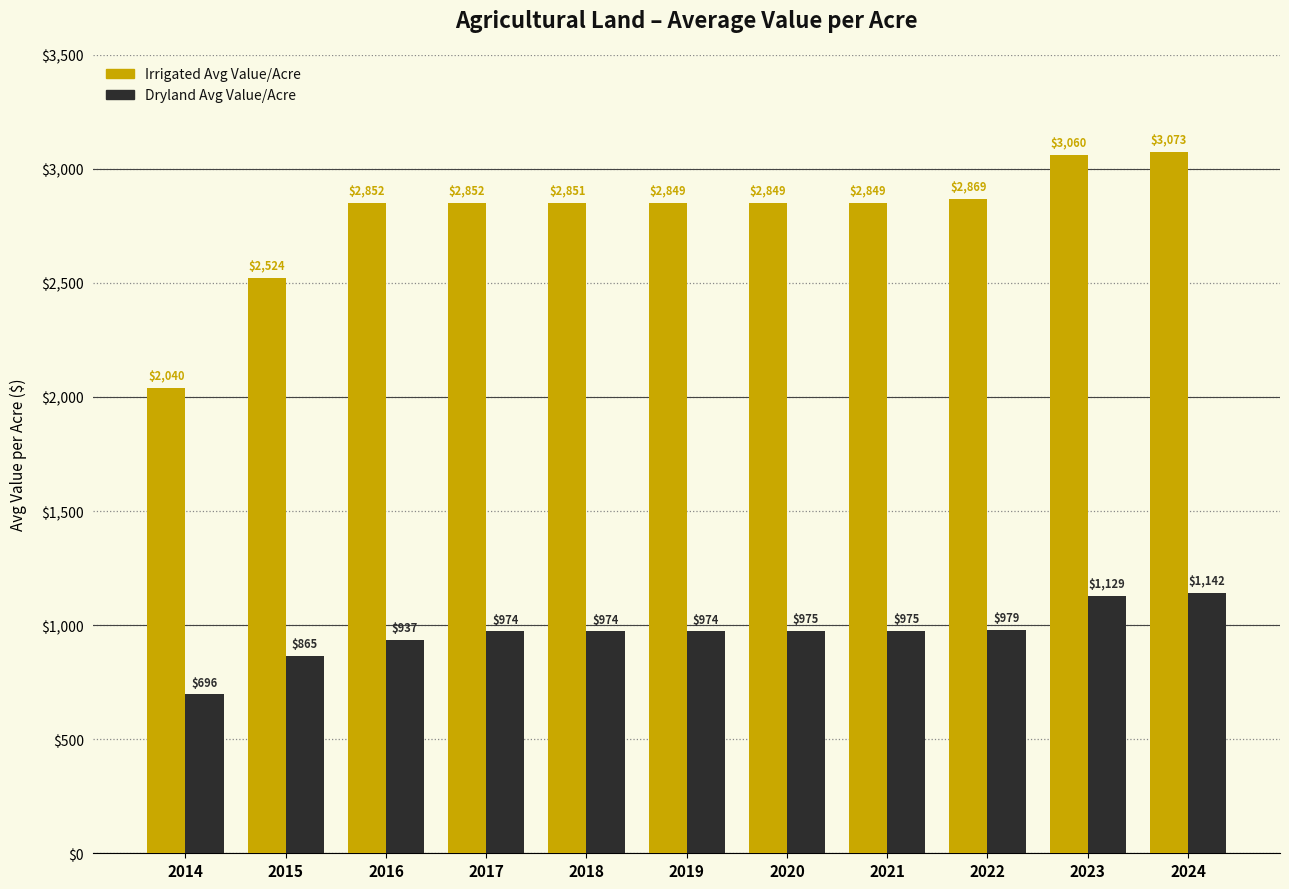

What are all the series names shown in the legend?

Irrigated Avg Value/Acre, Dryland Avg Value/Acre